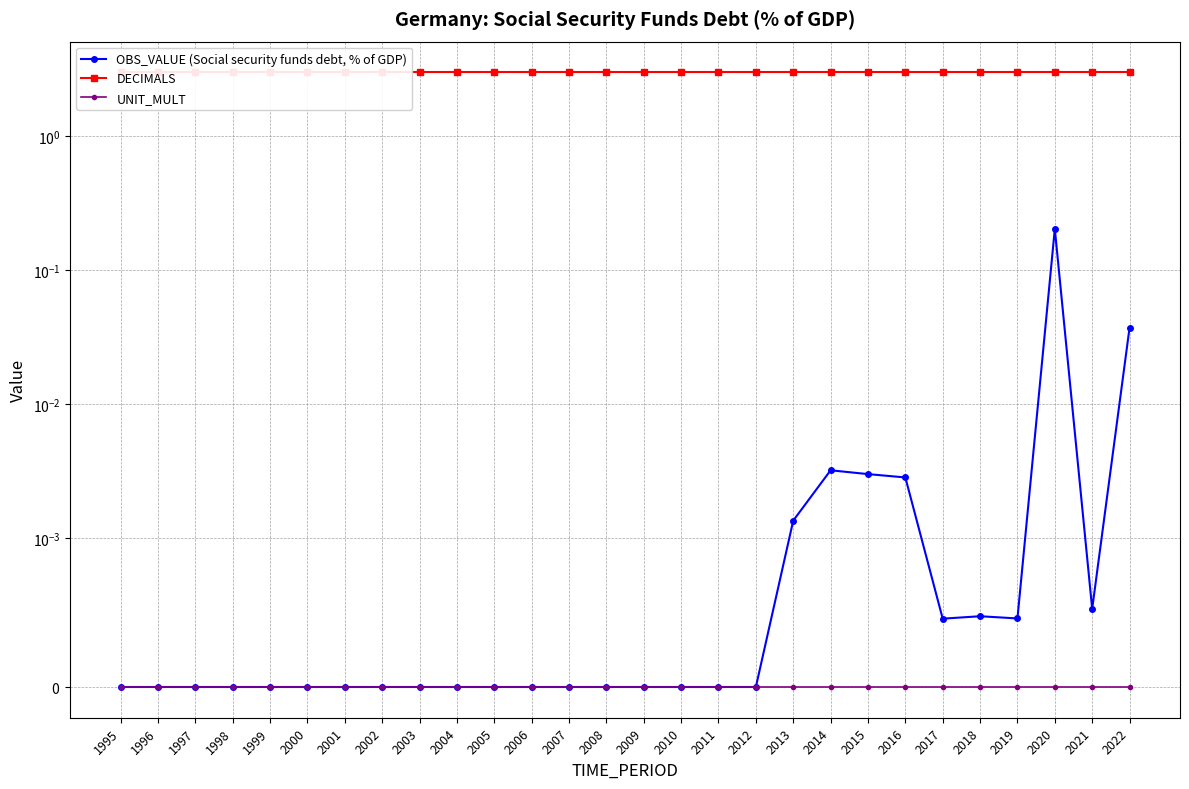

Between 1998 and 2017, which series saw the biggest shift?

OBS_VALUE (Social security funds debt, % of GDP)